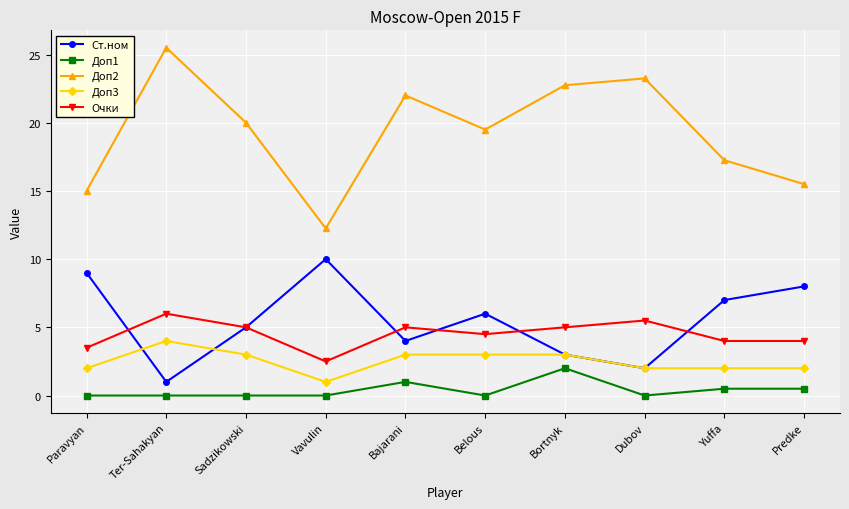

How many interior local valleys does the Ст.ном series have?

3